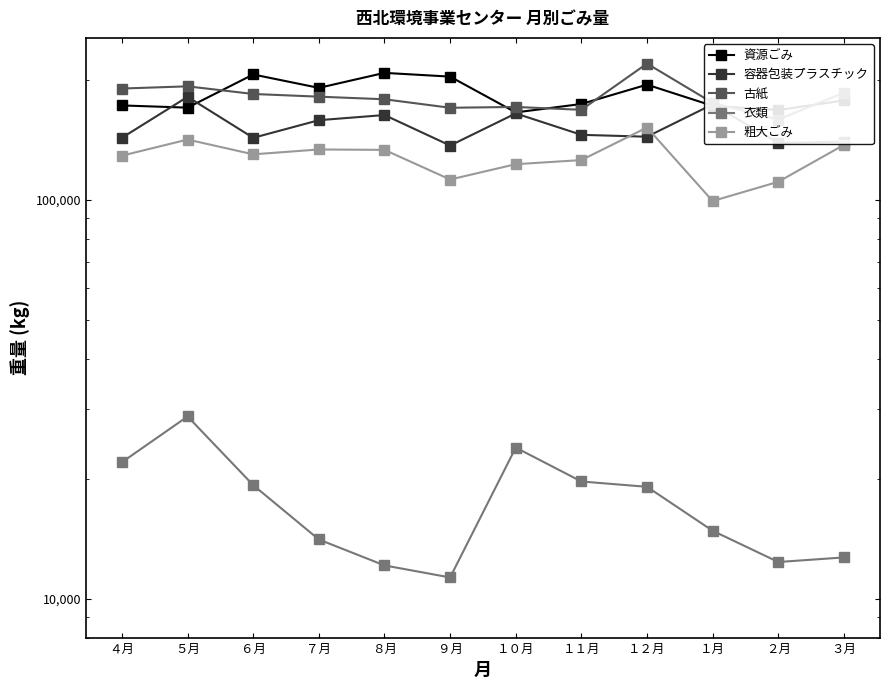

What position from the right is ８月?

8